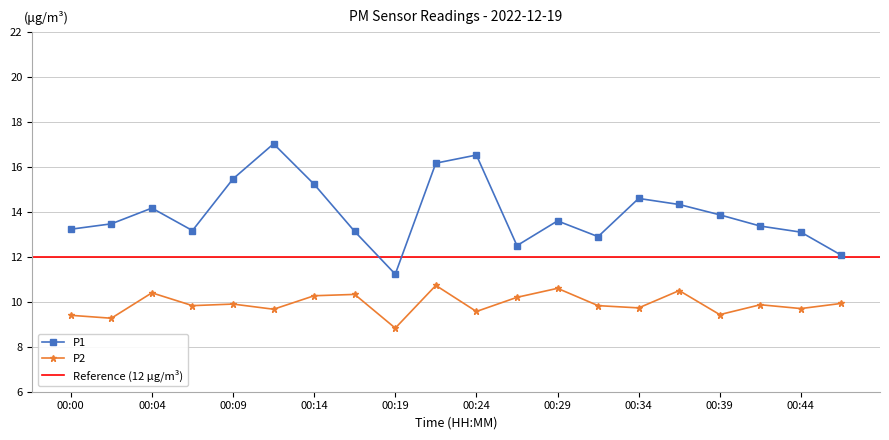

Which has a higher value, 00:41 or 00:31?

00:41